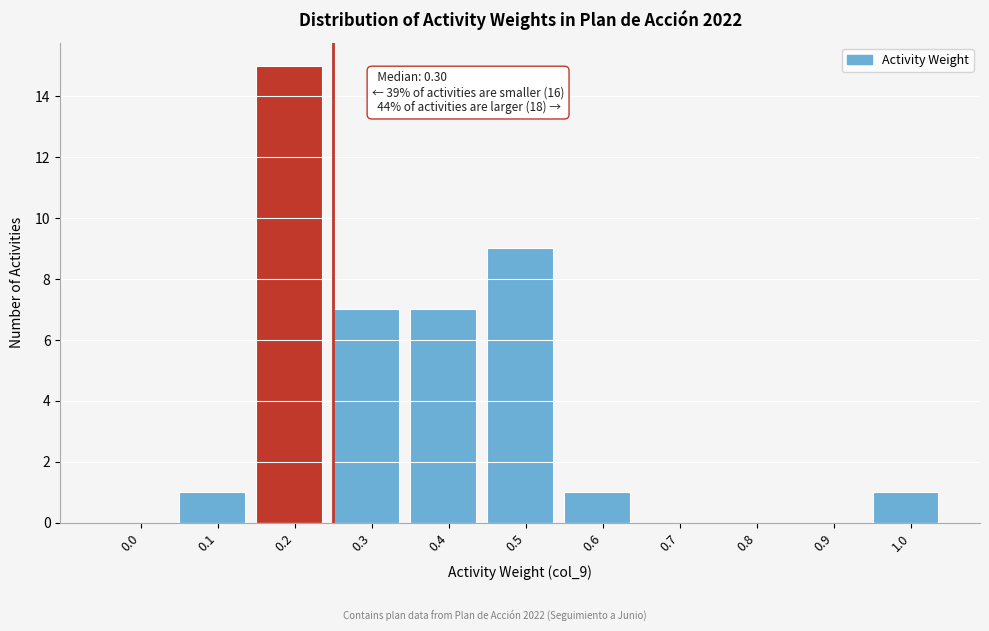

Reading left to right, extract all data points from this chart.

0.0=0	0.1=1	0.2=15	0.3=7	0.4=7	0.5=9	0.6=1	0.7=0	0.8=0	0.9=0	1.0=1